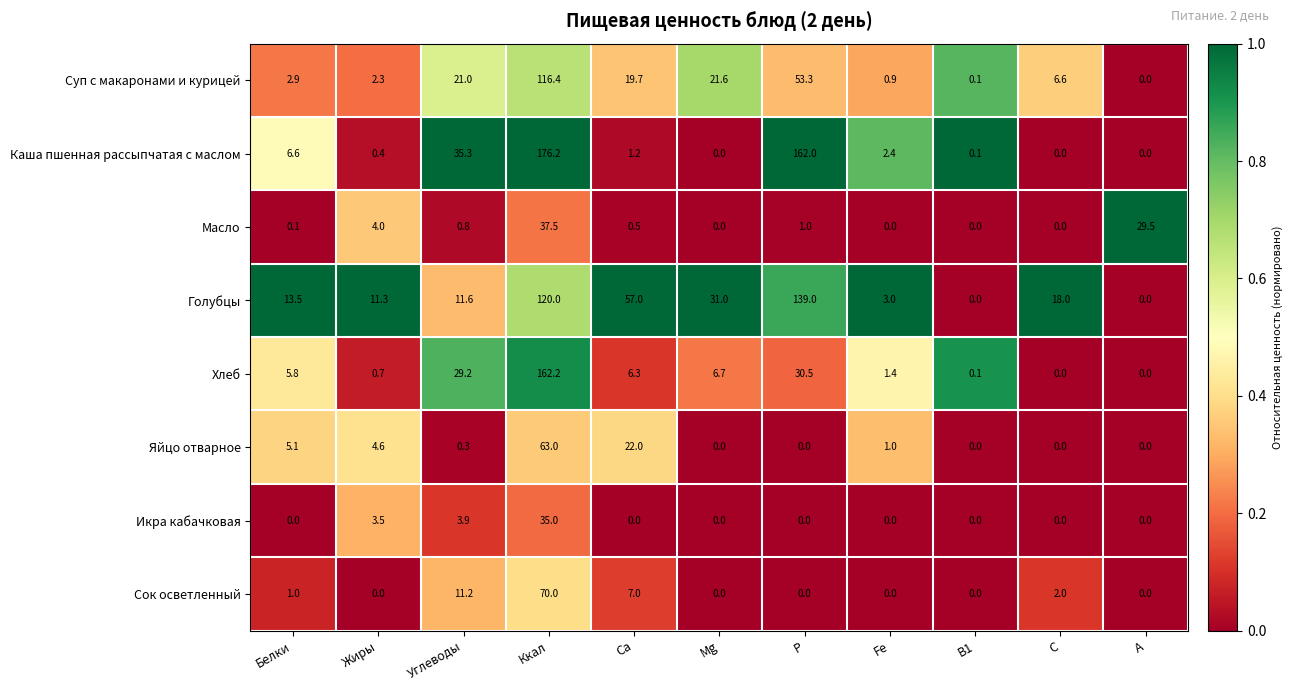

What is the spread (max minus min) of values at Ca?

57.0